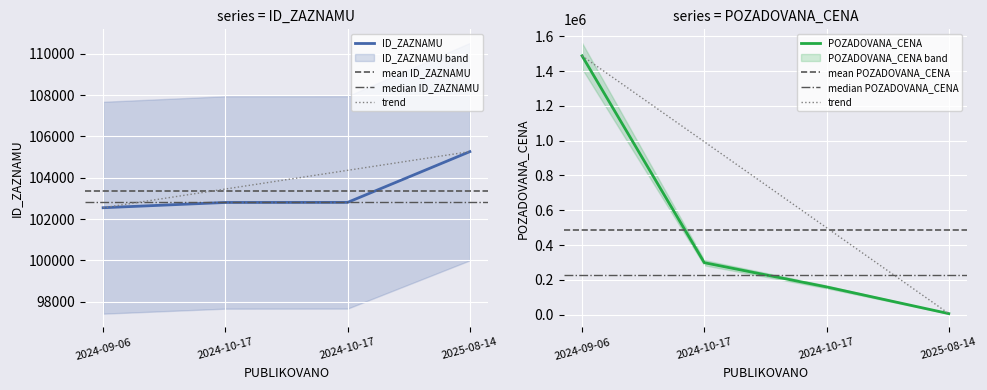

Reading right to left, what are all the values shown in this chart?

ID_ZAZNAMU: 2025-08-14=105264	2024-10-17=102807	2024-10-17=102803	2024-09-06=102548
POZADOVANA_CENA: 2025-08-14=6000	2024-10-17=159500	2024-10-17=298700	2024-09-06=1488000